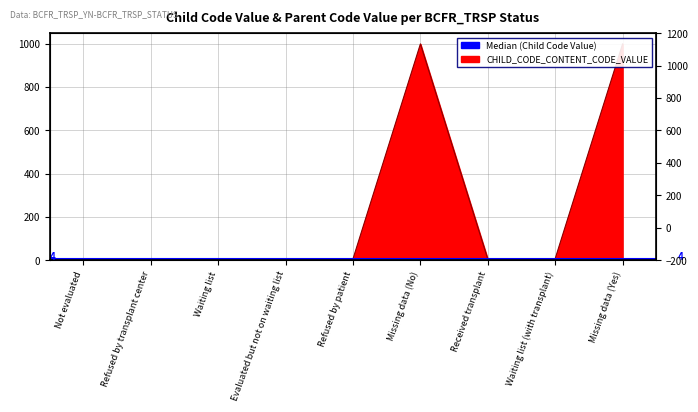

True or false: CHILD_CODE_CONTENT_CODE_VALUE has more than 2 points higher than both neighbors.

False